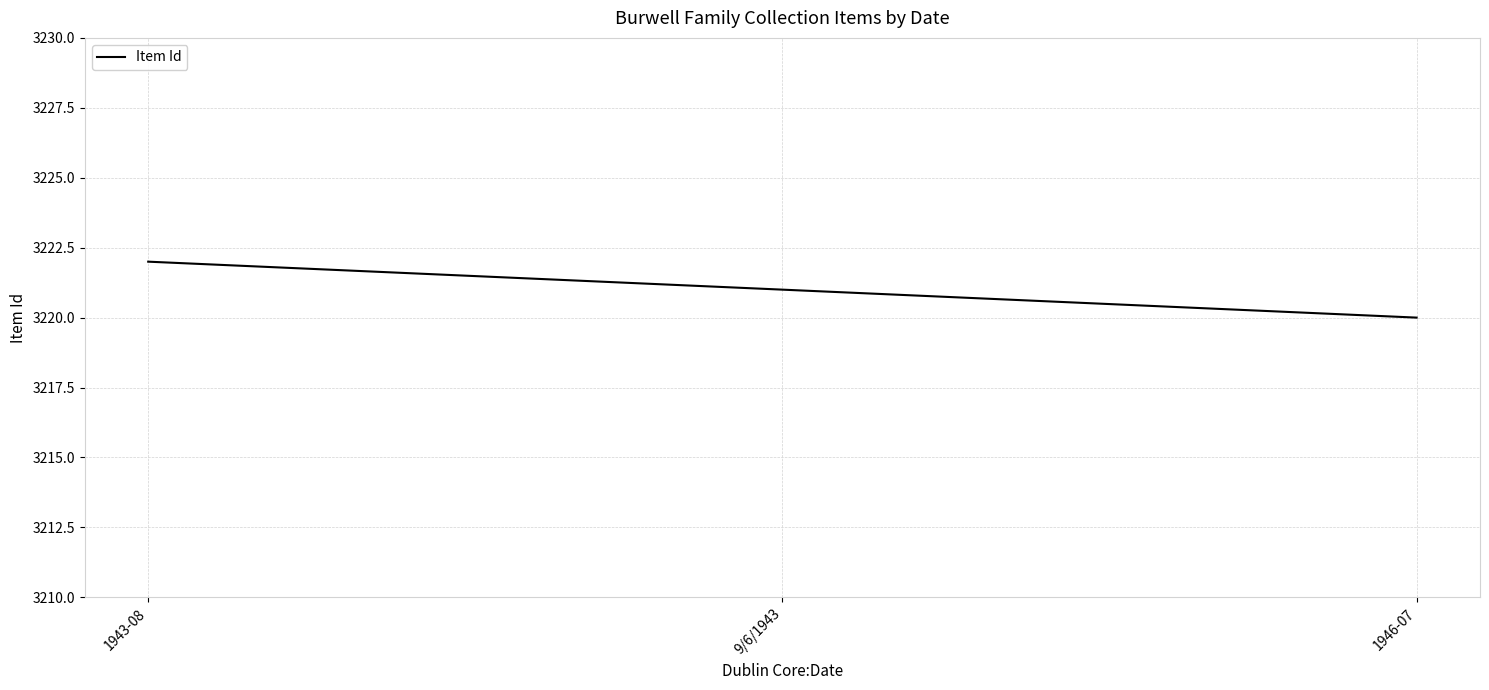

Count the number of data series in this chart.

1